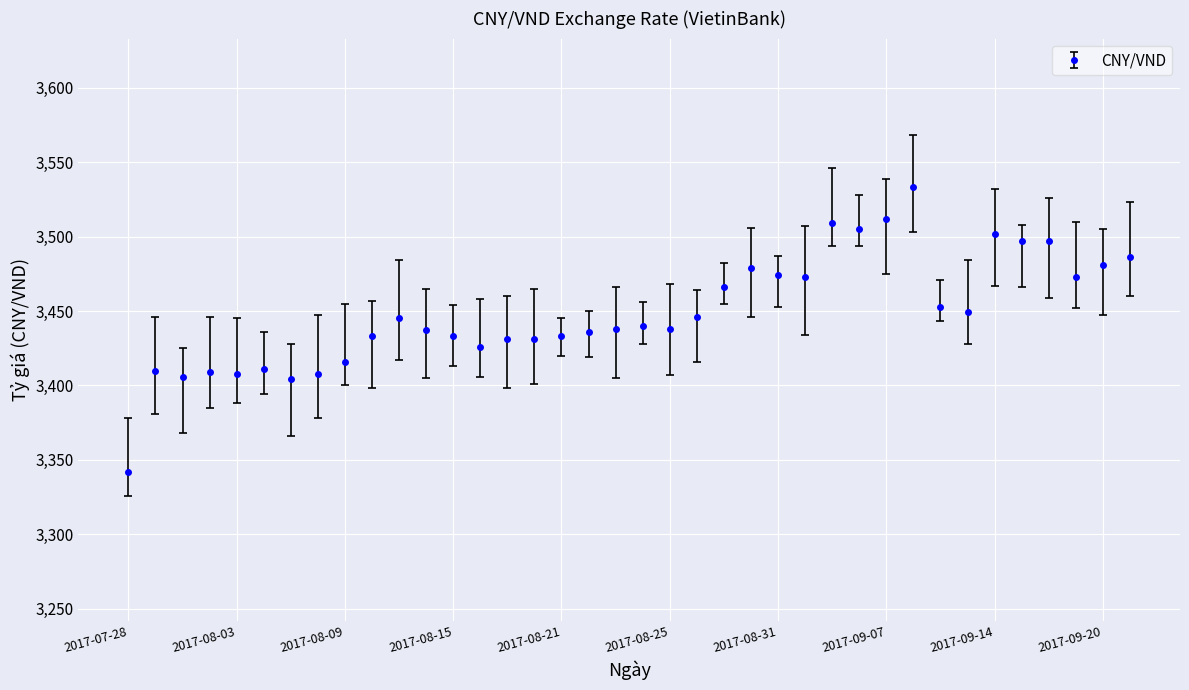

Is this an area chart (filled region under the line)?

No